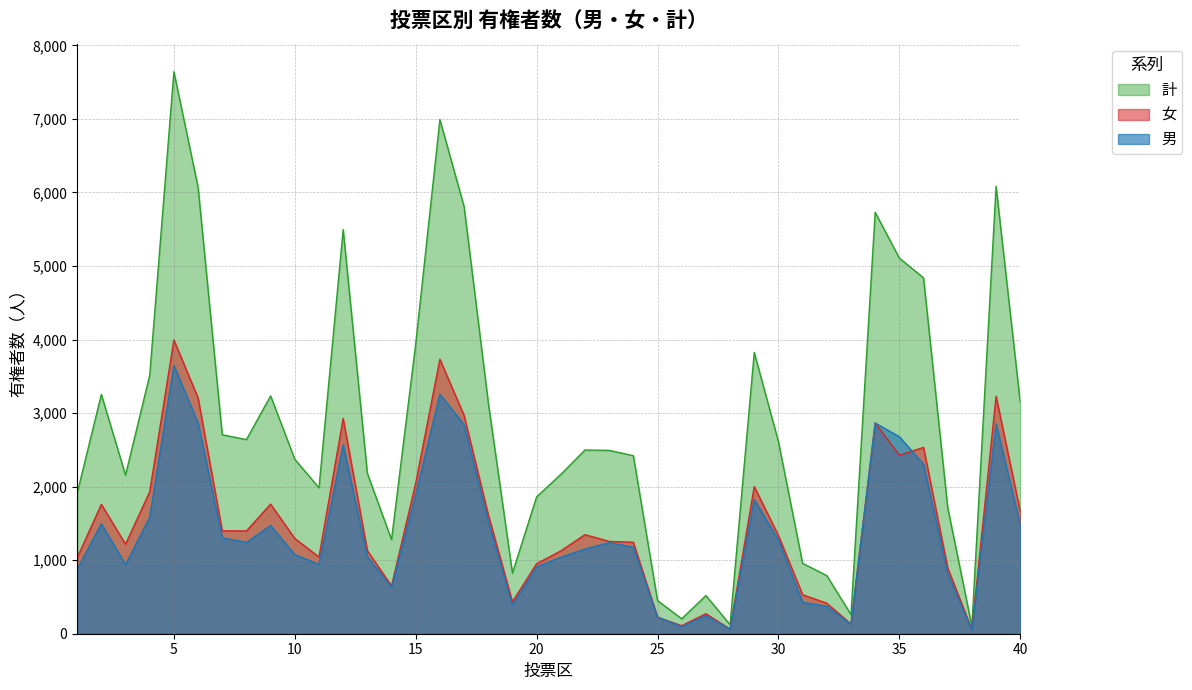

What is the value of the 男 point at the 26th from the left?

94